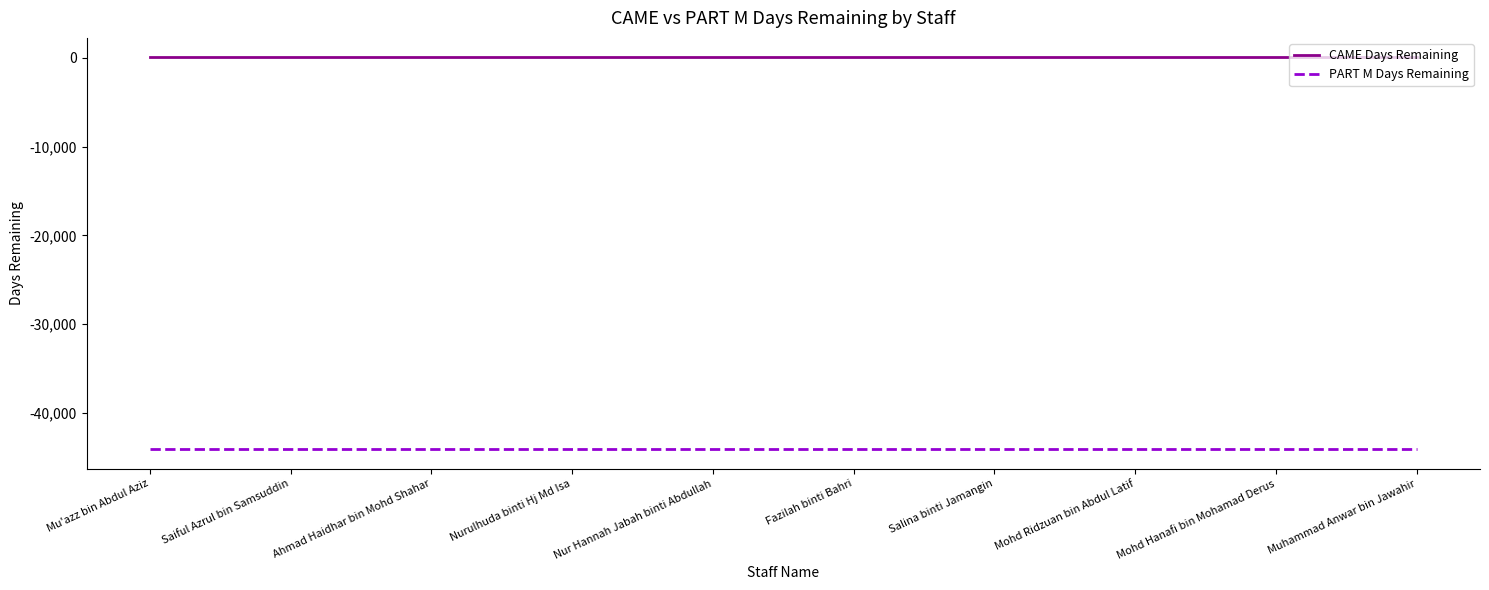

List the series in order of their overall mean, highest first.

CAME Days Remaining, PART M Days Remaining